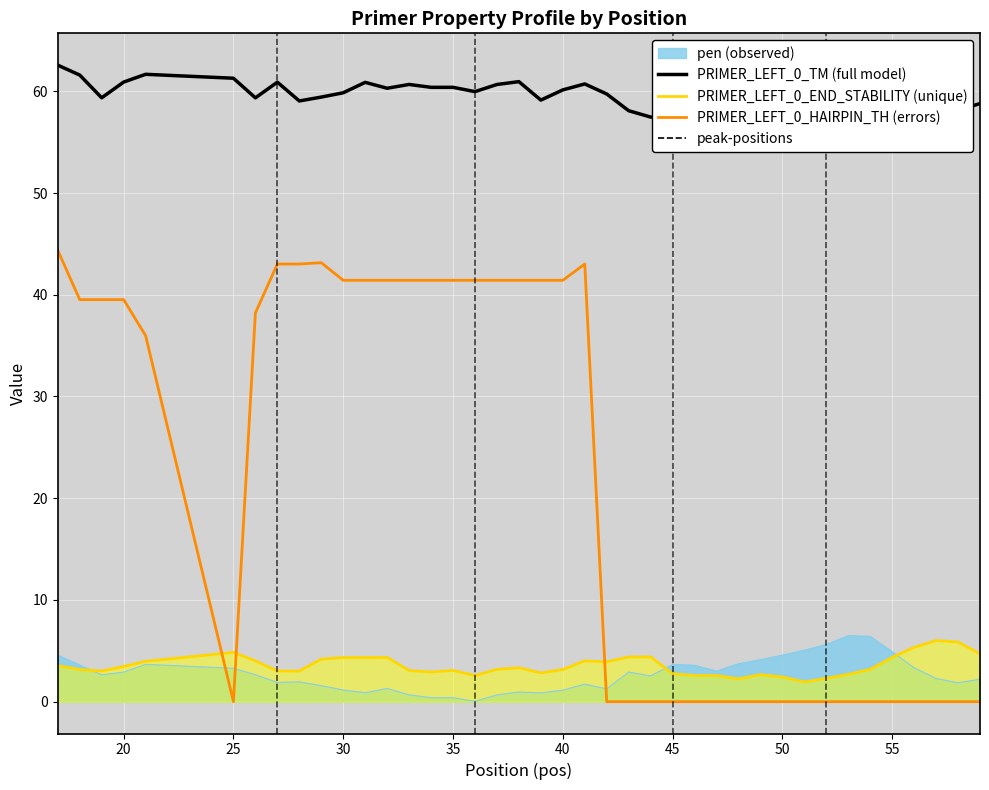

What is the maximum value shown in the chart?

62.6